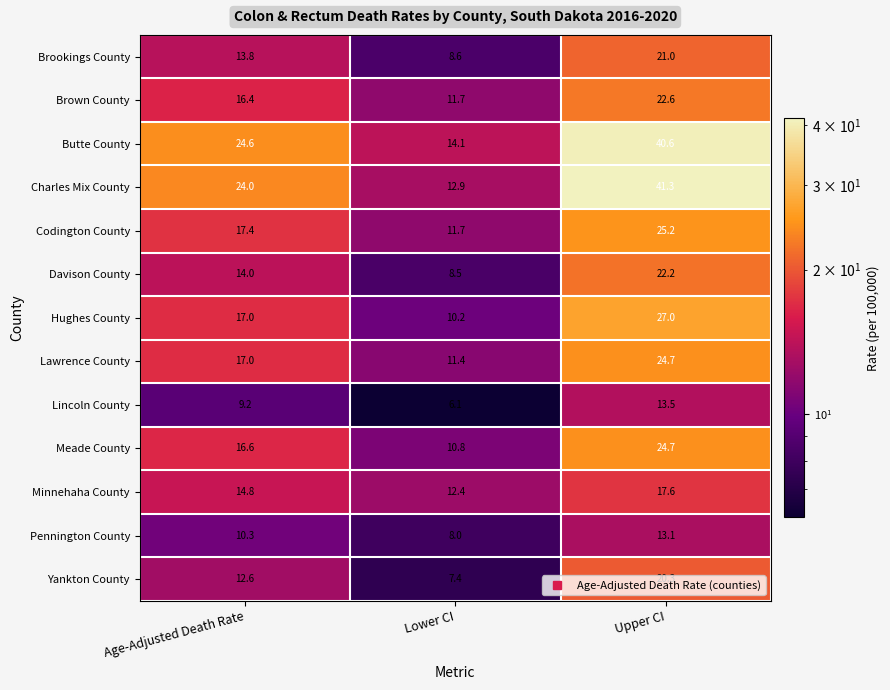

Which series changed the most between Lower CI and Upper CI?

Charles Mix County